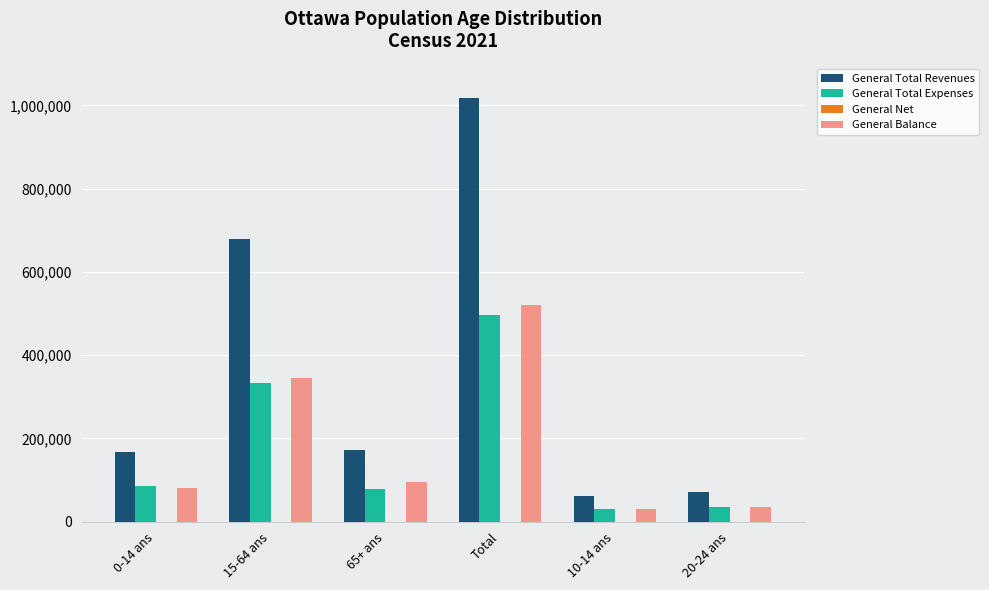

The value of General Total Expenses at 15-64 ans is 333520. True or false?

True